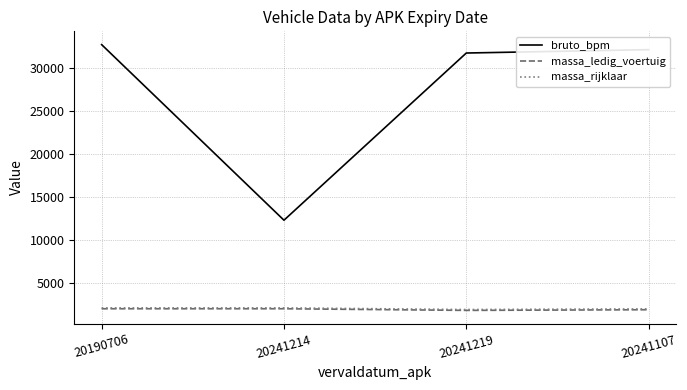

True or false: massa_ledig_voertuig and massa_rijklaar cross at least once.

False